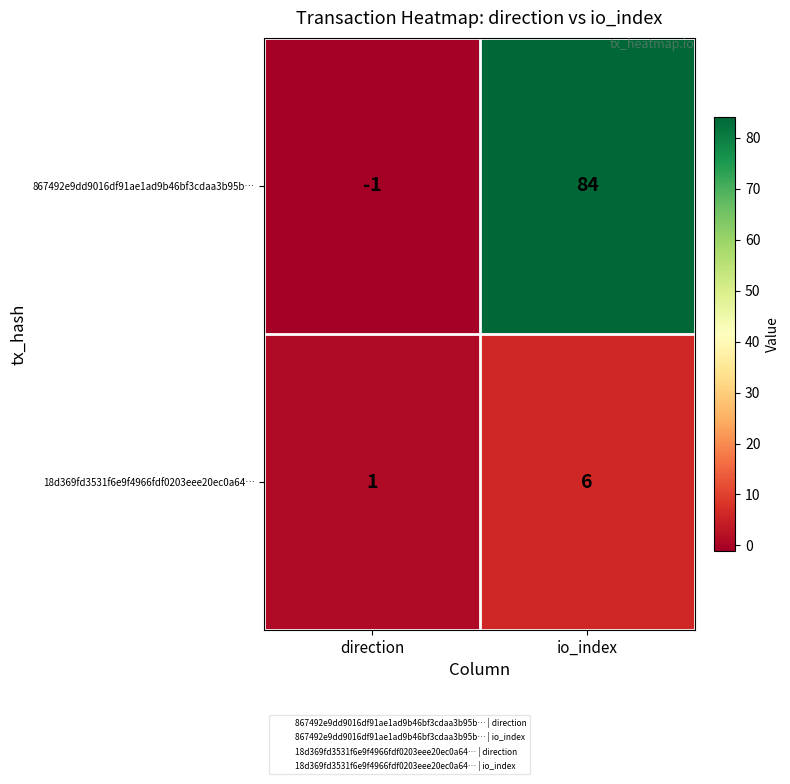

List the series in order of their peak value, highest first.

867492e9dd9016df91ae1ad9b46bf3cdaa3b95b…, 18d369fd3531f6e9f4966fdf0203eee20ec0a64…